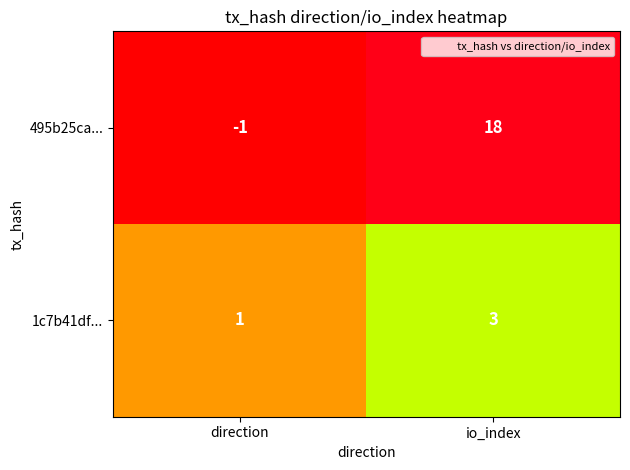

At how many categories does at least one series exceed 13?

1